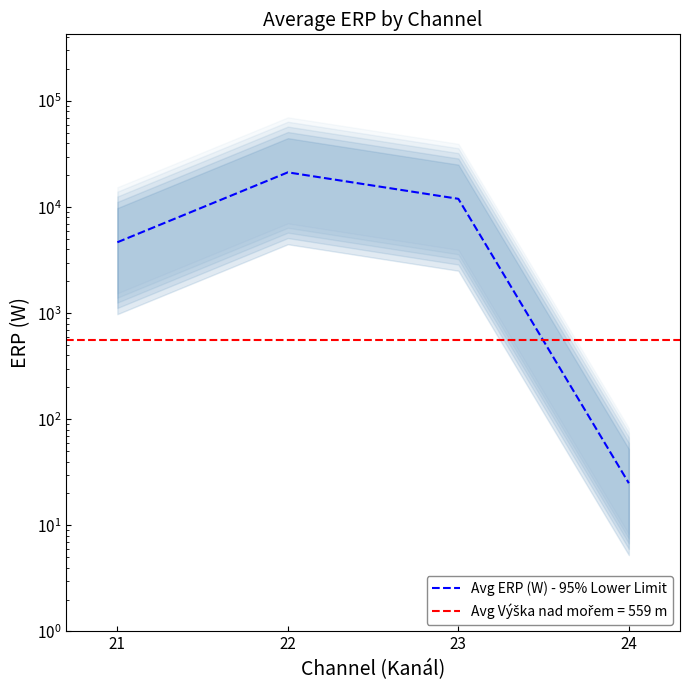

Where is the first local maximum?

22